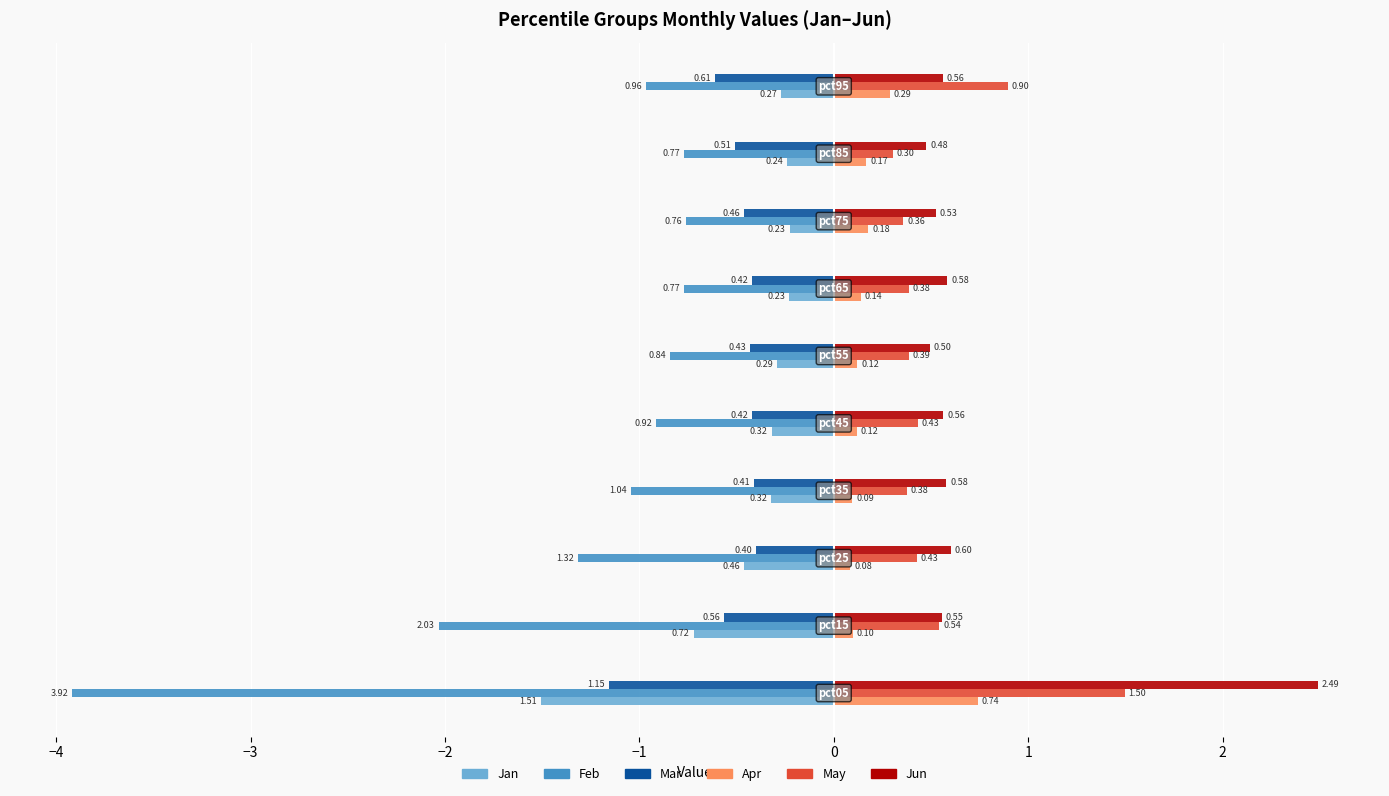

Rank the series by their maximum value, from lowest to highest.

Feb, Mar, Jan, Apr, May, Jun